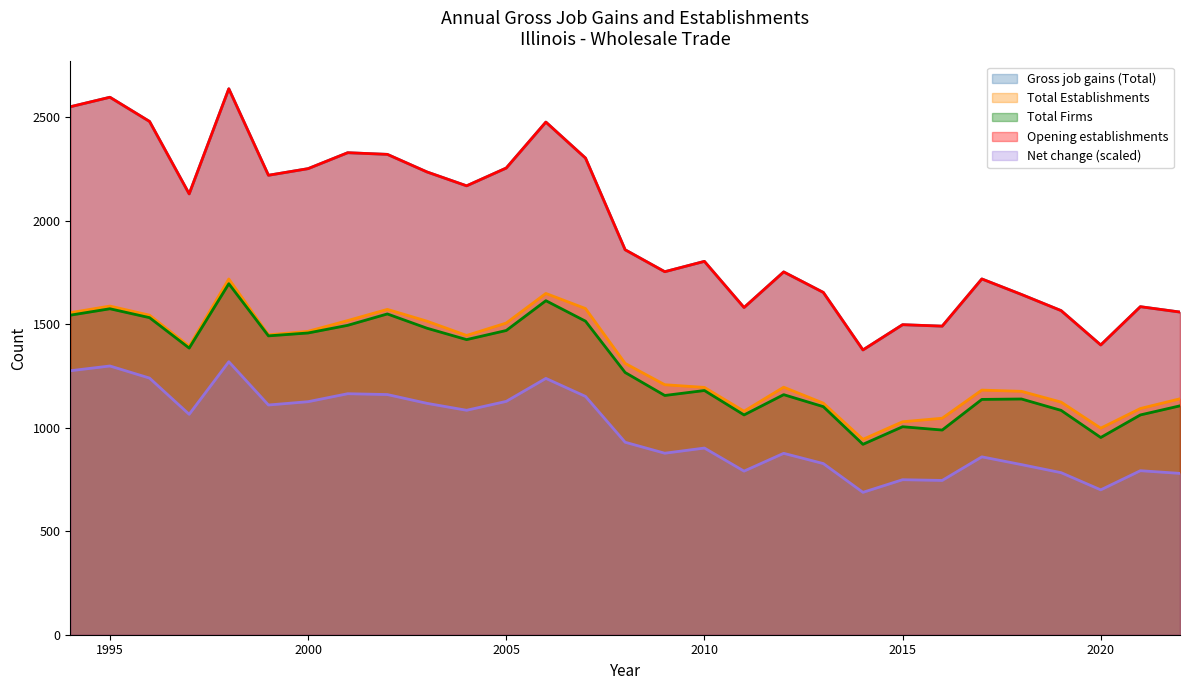

True or false: Gross job gains (Total) and Total Firms intersect in this chart.

False